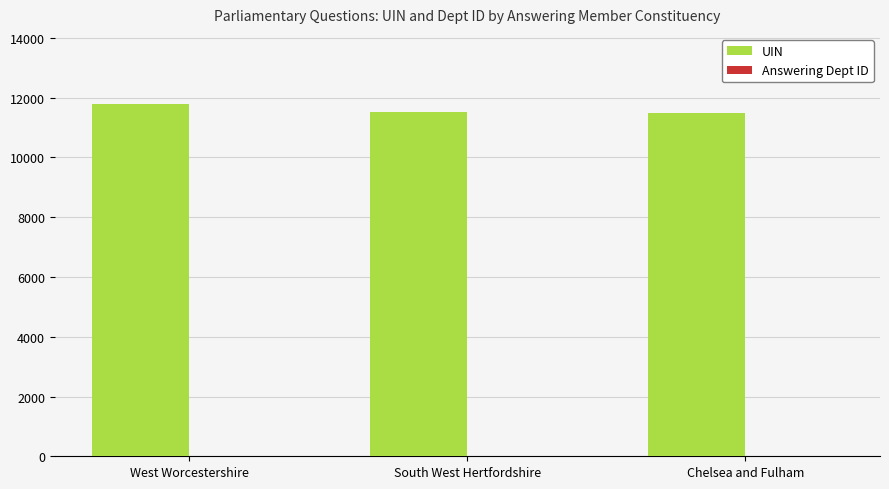

Which series has the largest total across all categories?

UIN